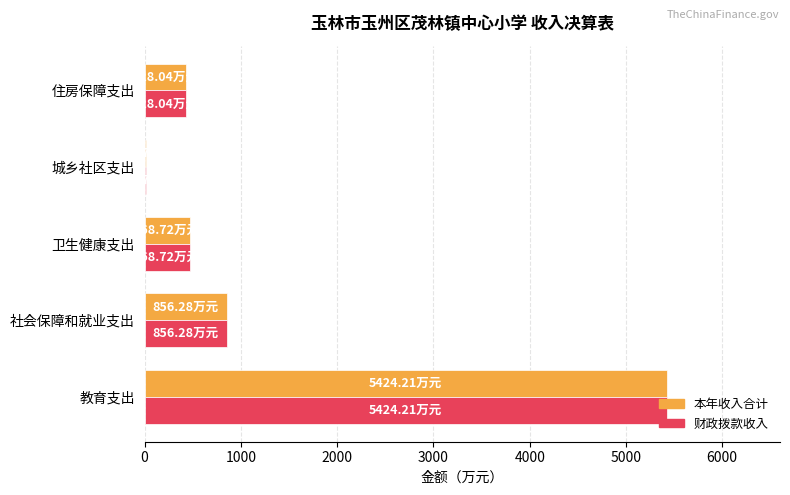

How many data points does each series have?

5